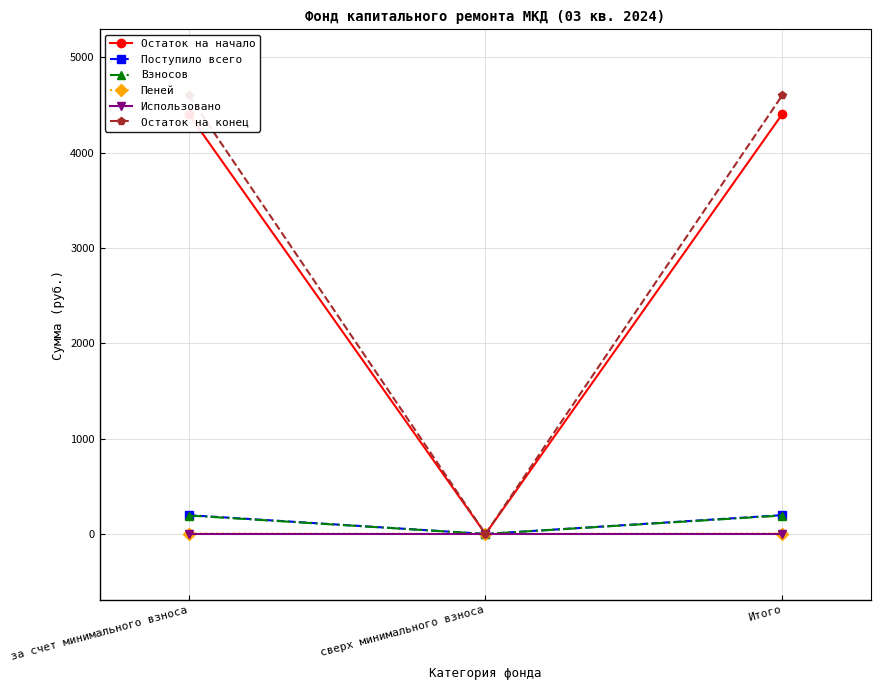

What position from the left is за счет минимального взноса?

1